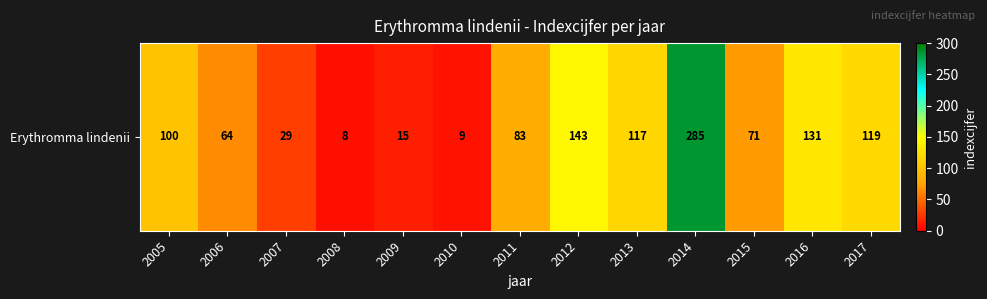

What is the average value?

90